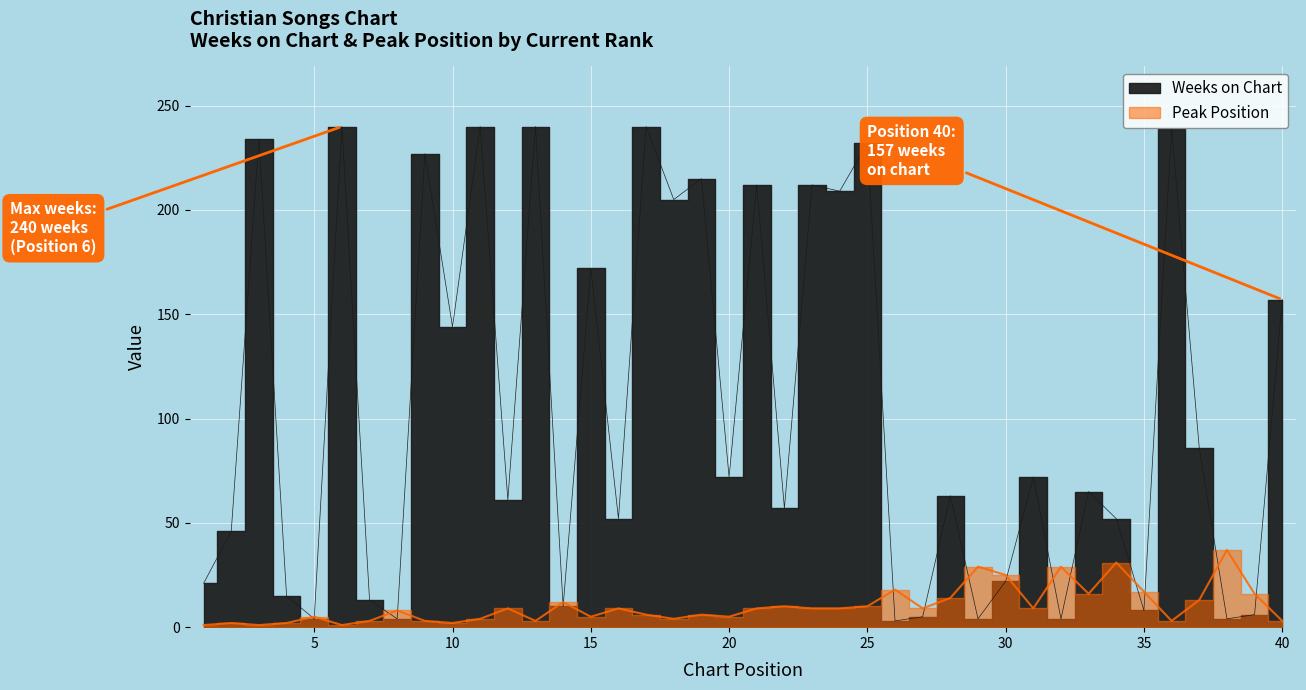

What is the maximum value shown in the chart?

240